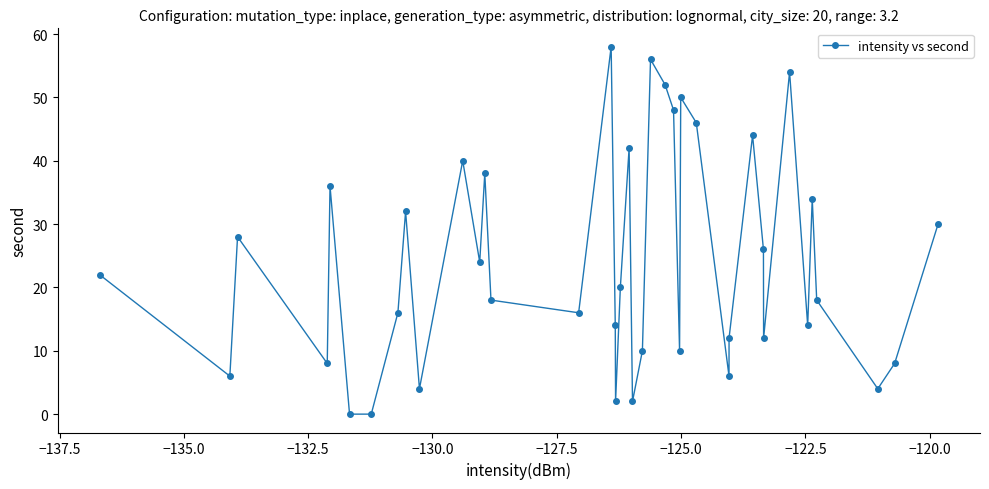

What is the greatest value displayed?

58